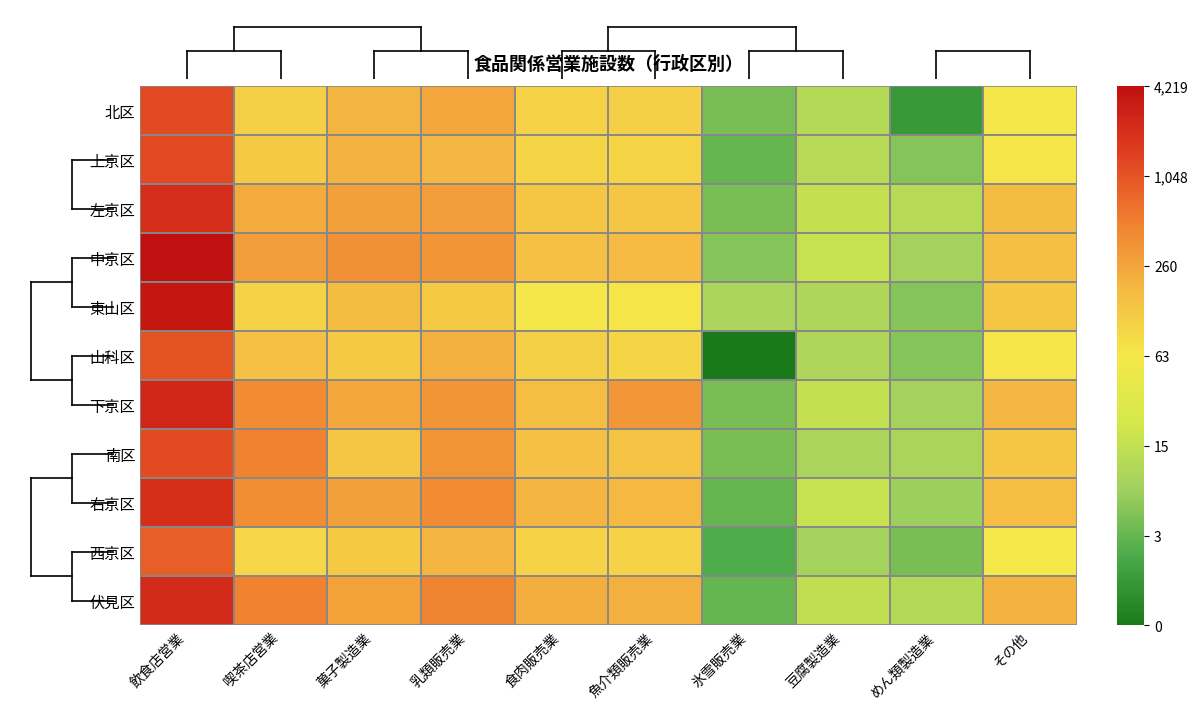

Which label corresponds to the largest value in the chart?

飲食店営業